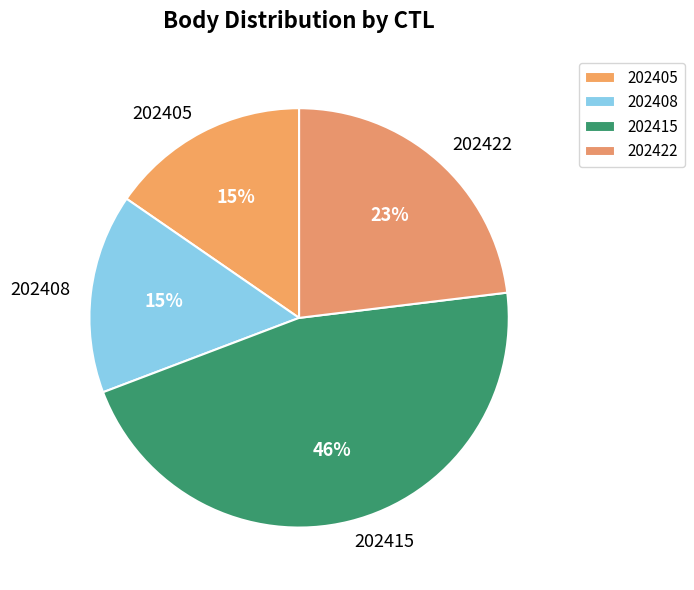

Is it true that 202415 is 57% of the pie?

False